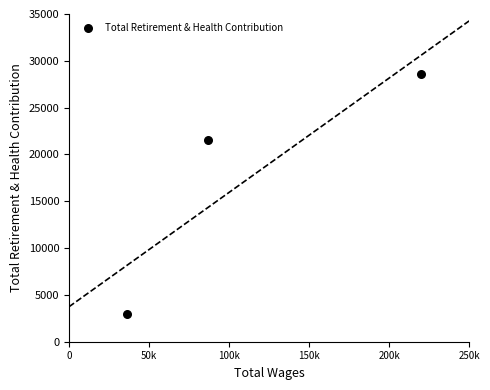

What is the average Y value?

17692